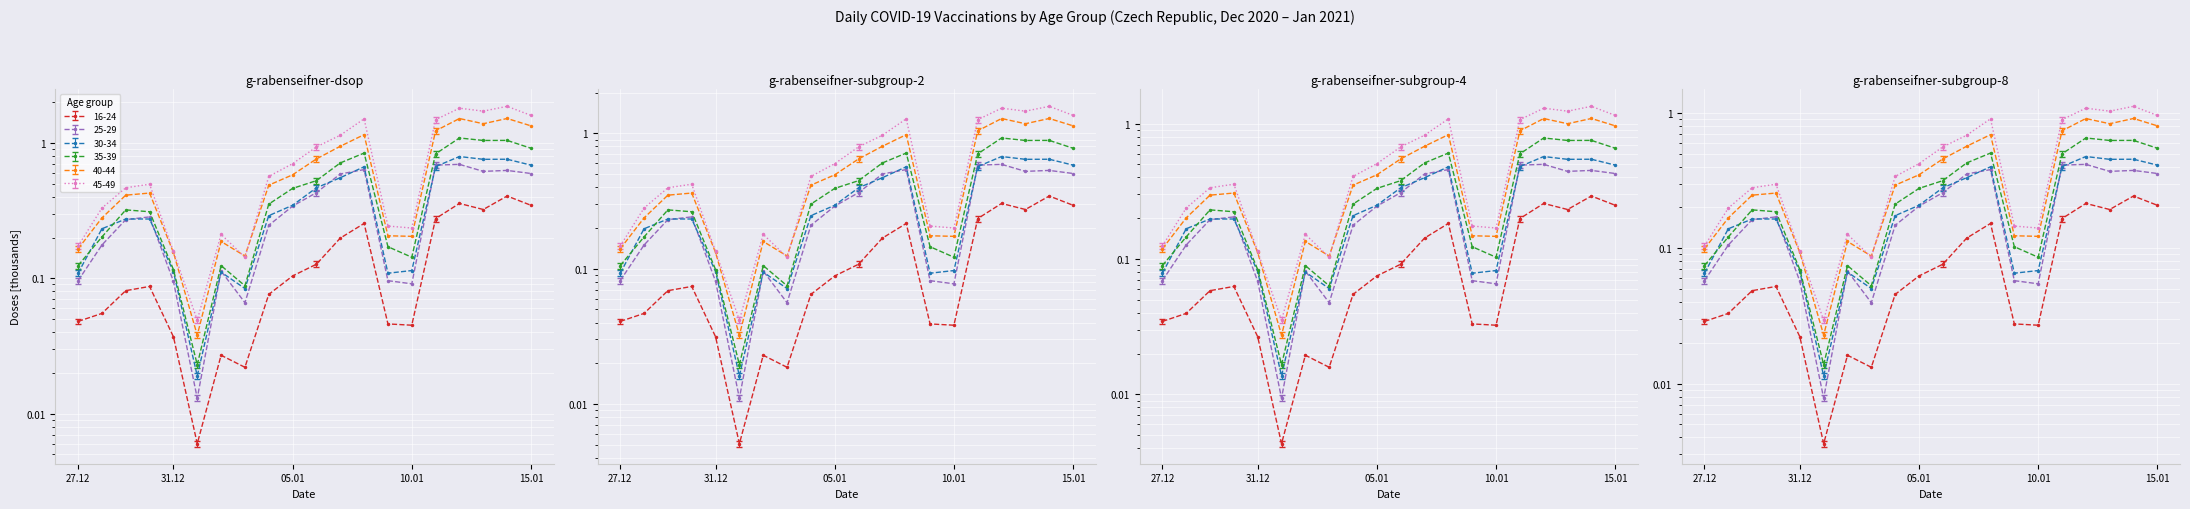

At which label does 35-39 reach its minimum?

01.01.2021